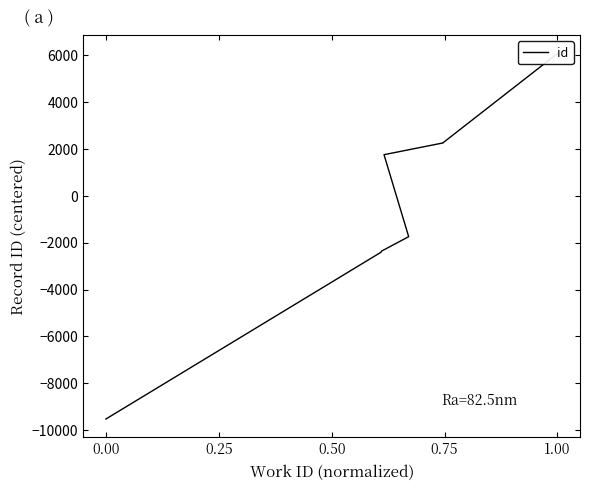

What is the value of the 9th point from the left?

6058.1